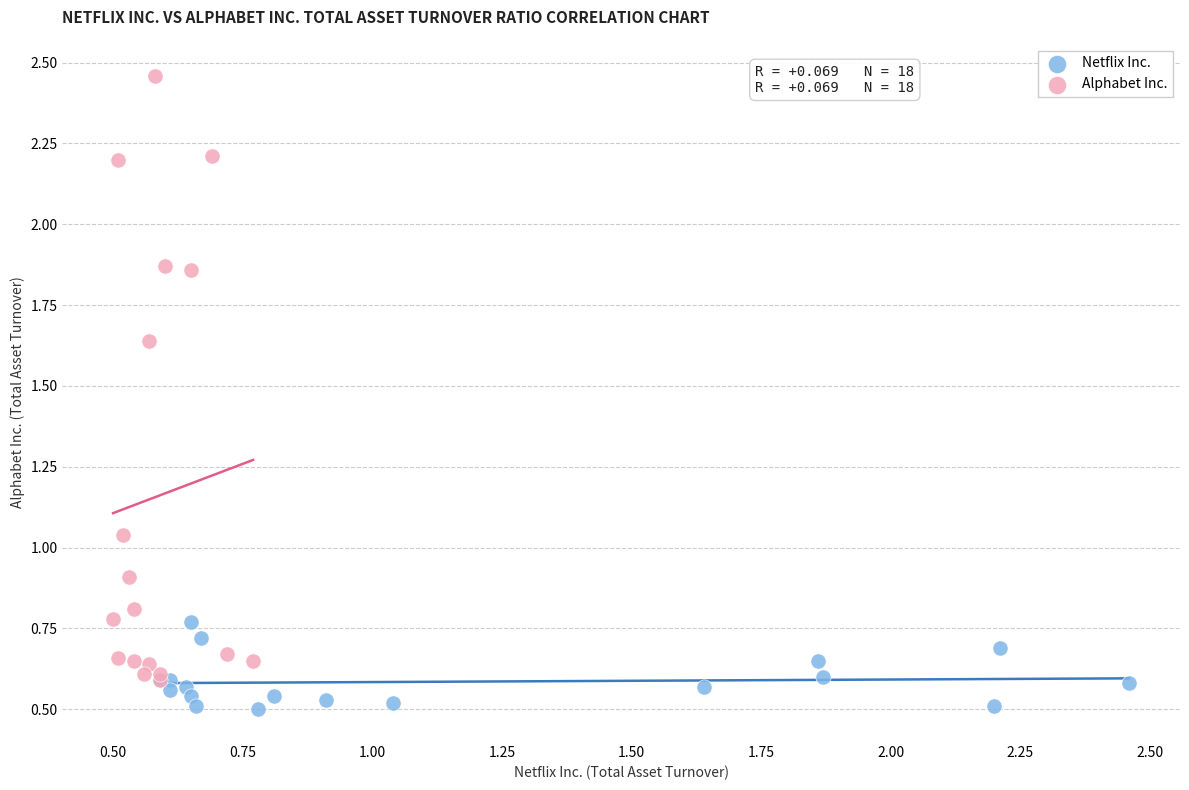

Which series contains the highest Y value?

Alphabet Inc.